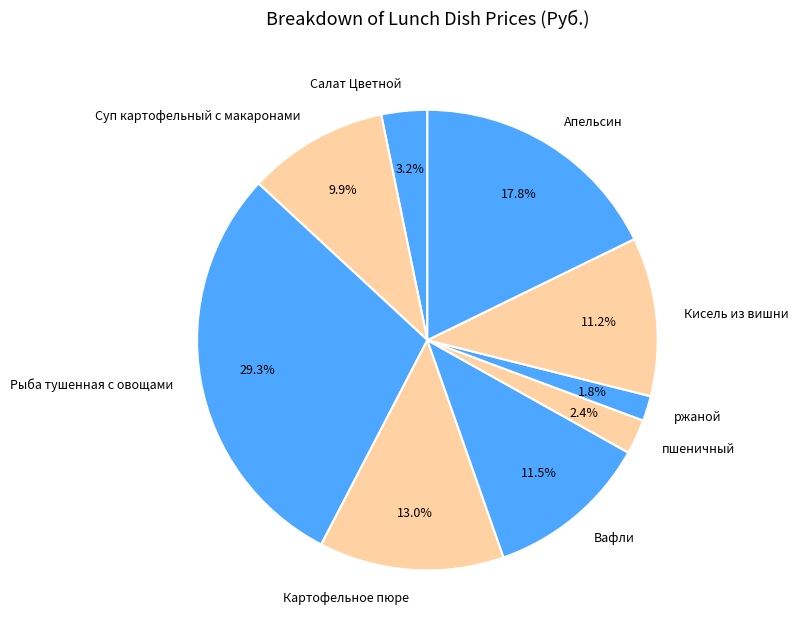

To the nearest percent, what is the combined percentage of Картофельное пюре and пшеничный?

15%